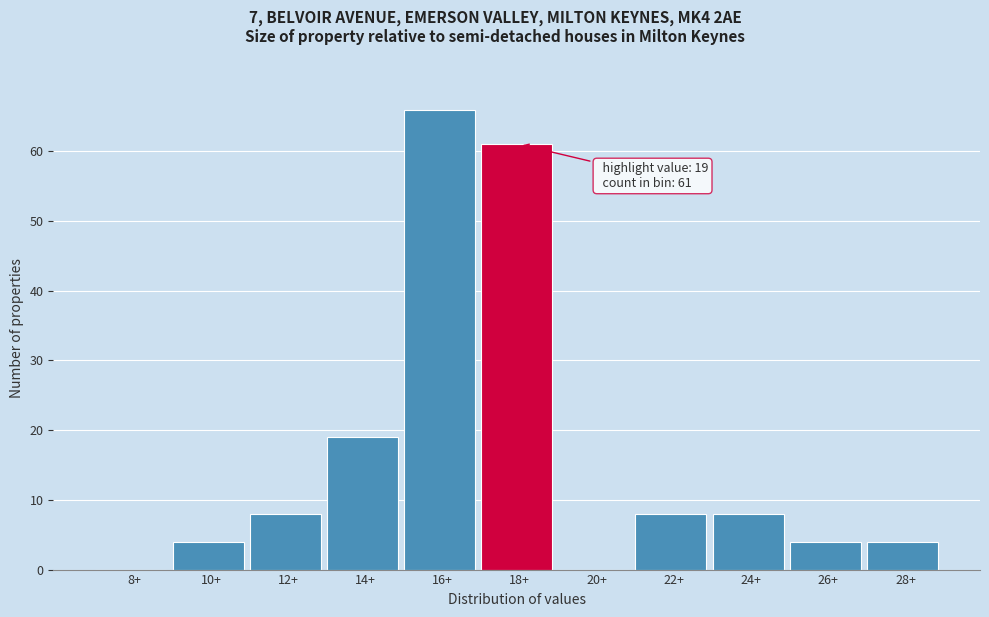

Reading right to left, what are all the values shown in this chart?

28+=4	26+=4	24+=8	22+=8	20+=0	18+=61	16+=66	14+=19	12+=8	10+=4	8+=0